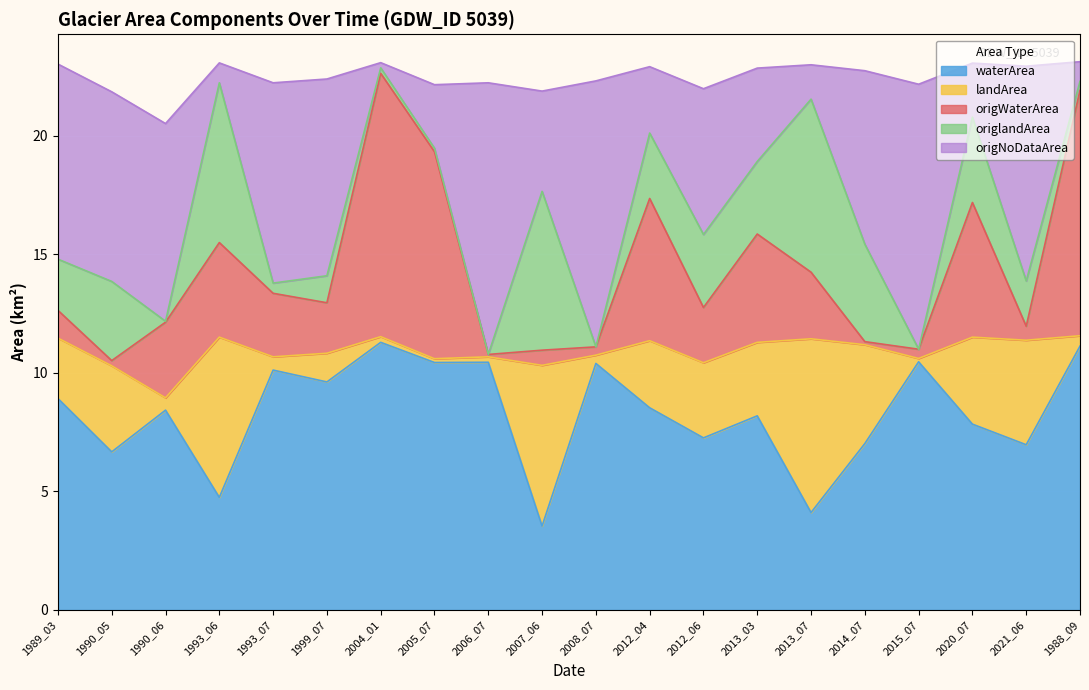

What is the minimum value for waterArea?

3.5